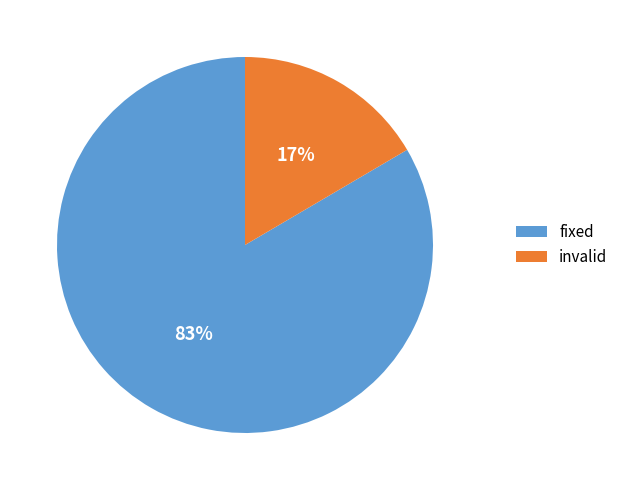

Rank the categories by value from highest to lowest.

fixed, invalid